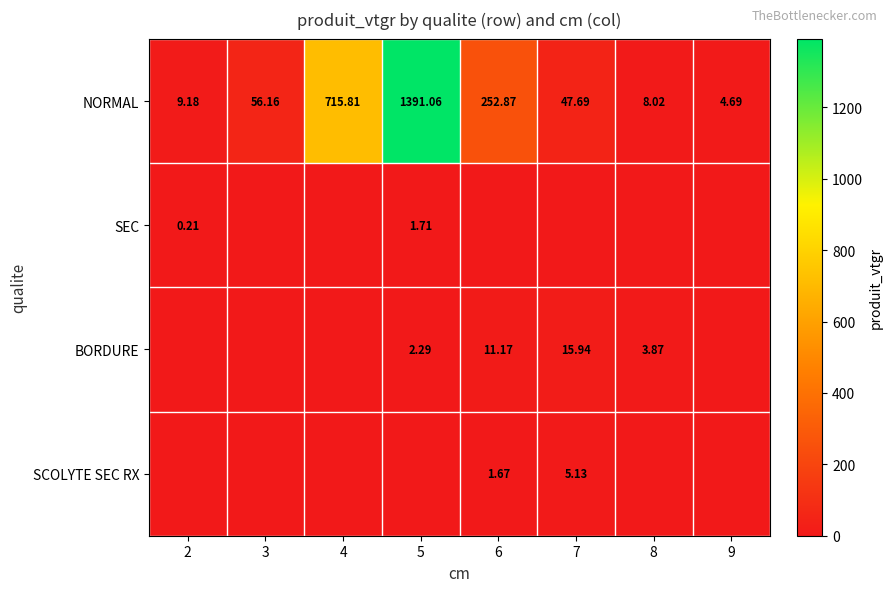

At how many categories does at least one series exceed 761?

1